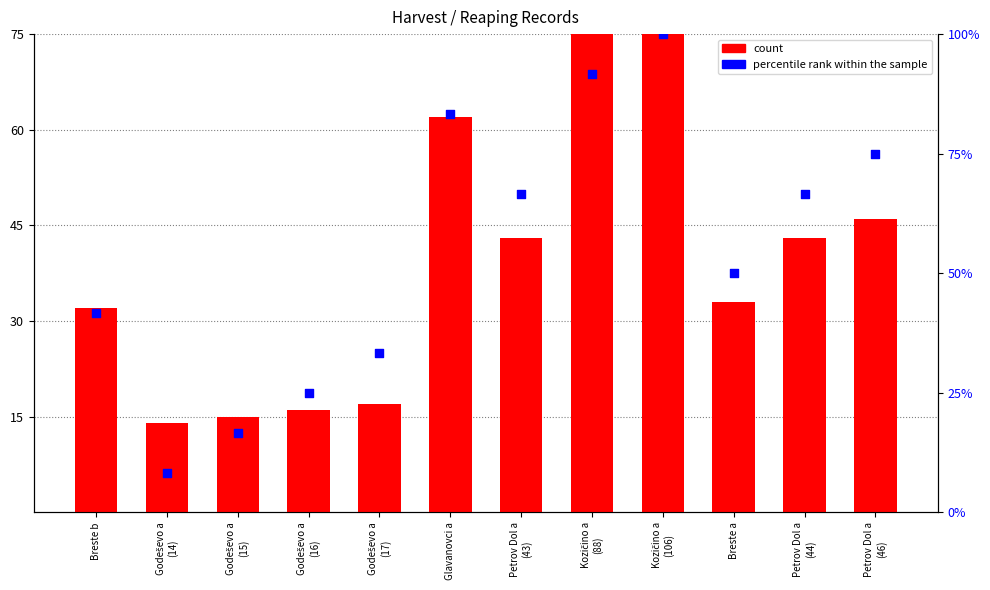

Which series reaches the maximum Y coordinate?

count